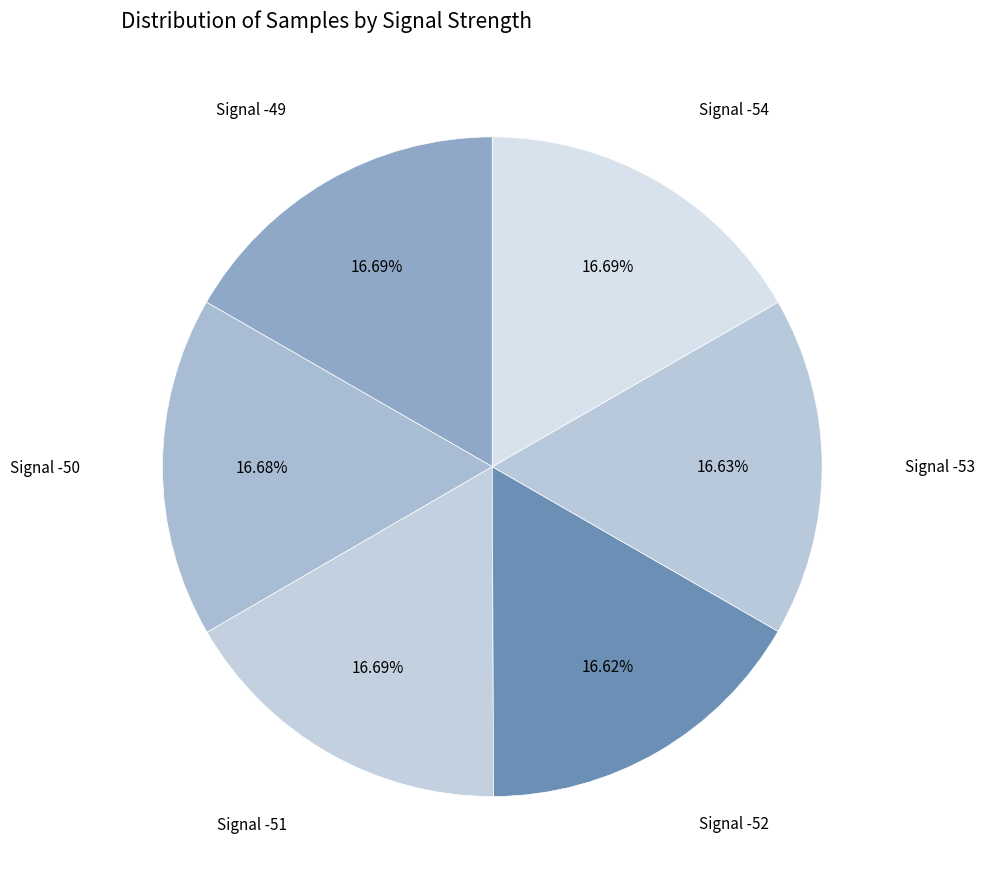

Count the number of slices in the pie.

6